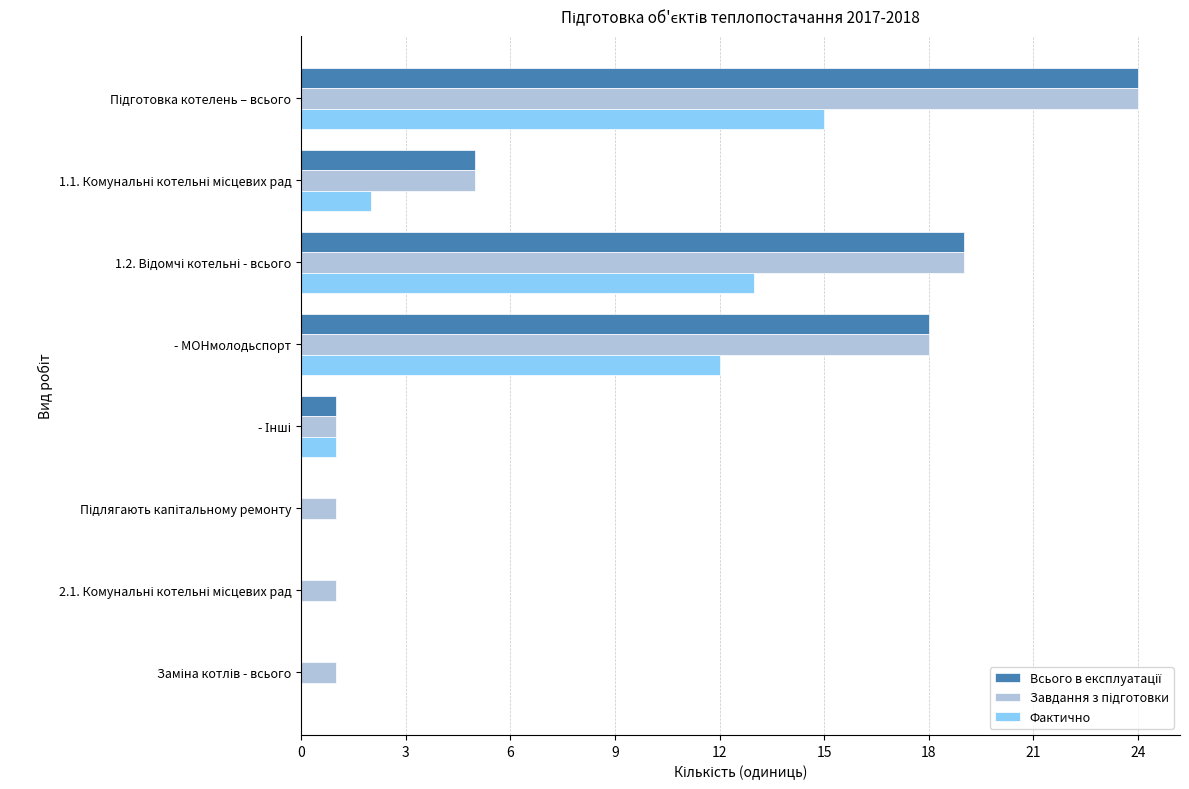

What is the total value across all series at - МОНмолодьспорт?

48